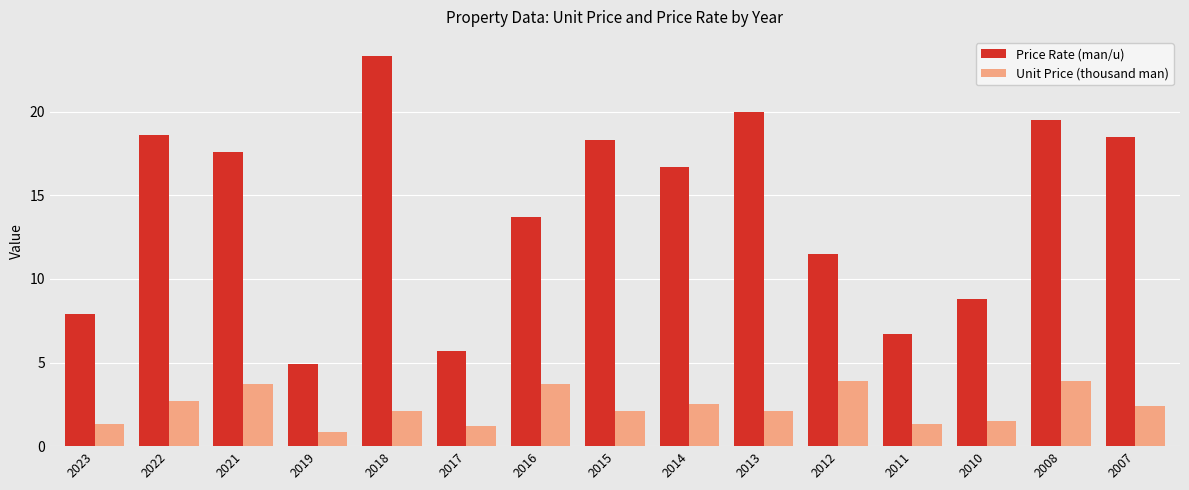

True or false: Price Rate (man/u) has a value of 7.9 at 2018.

False